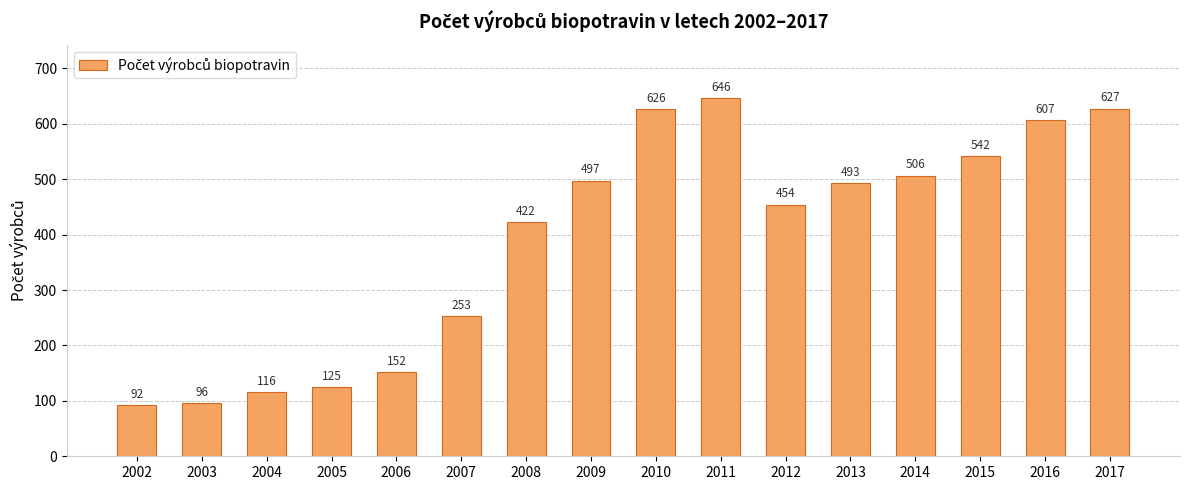

True or false: the data shows 182 at 2012.

False